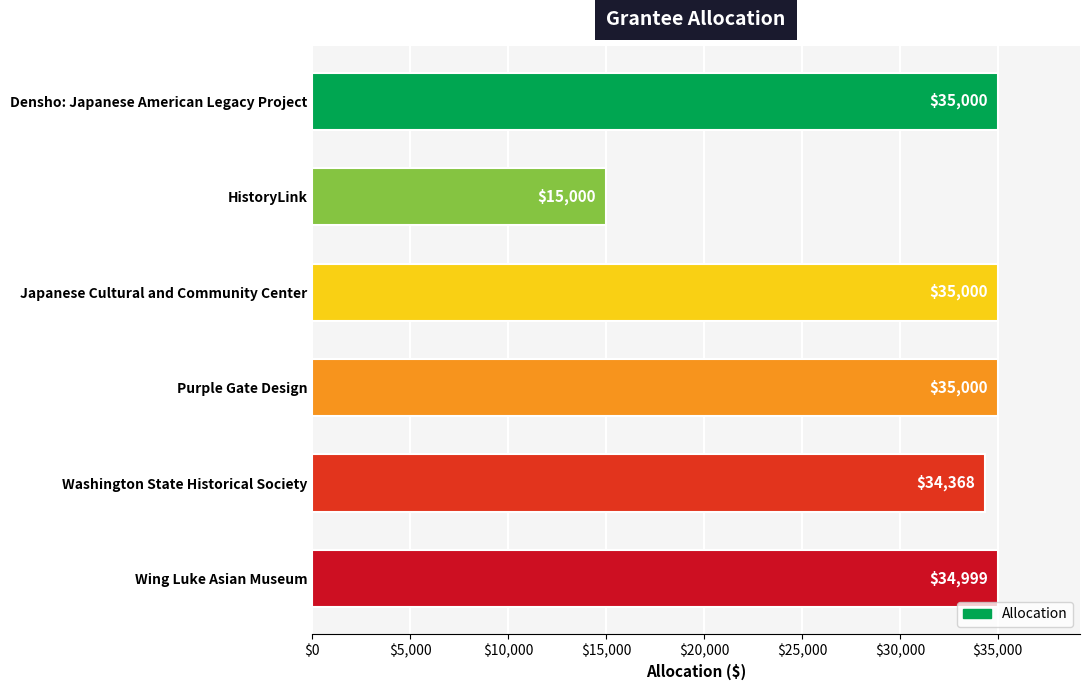

What is the difference between the second highest and minimum values?

20000